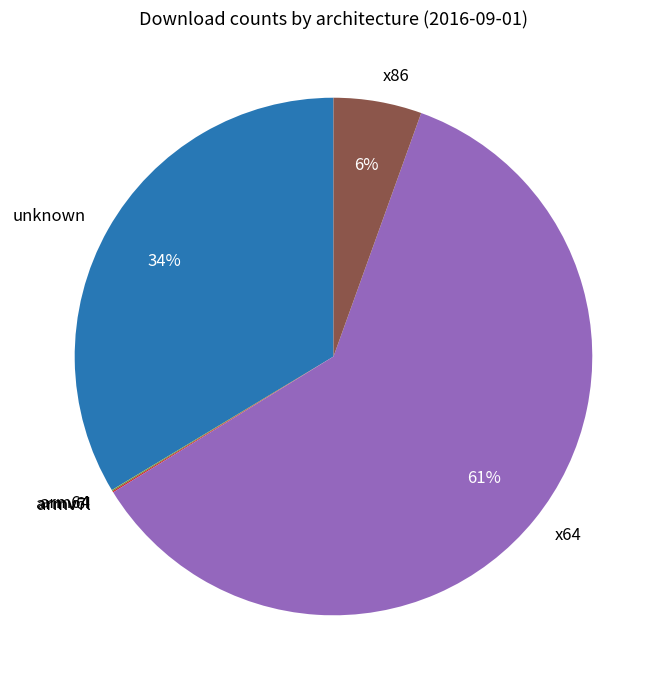

What is the majority slice?

x64